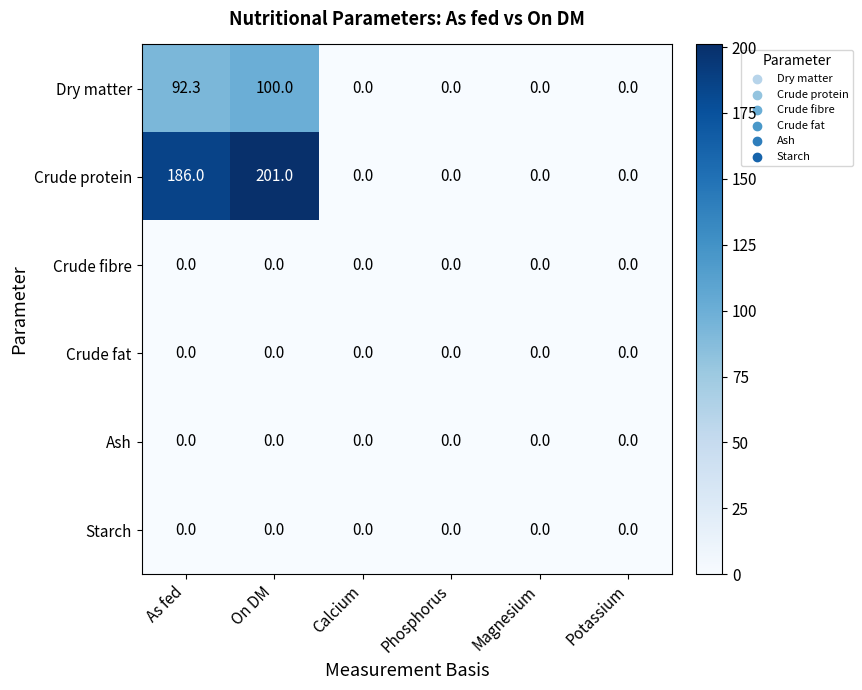

At which category is the sum across all series the highest?

On DM